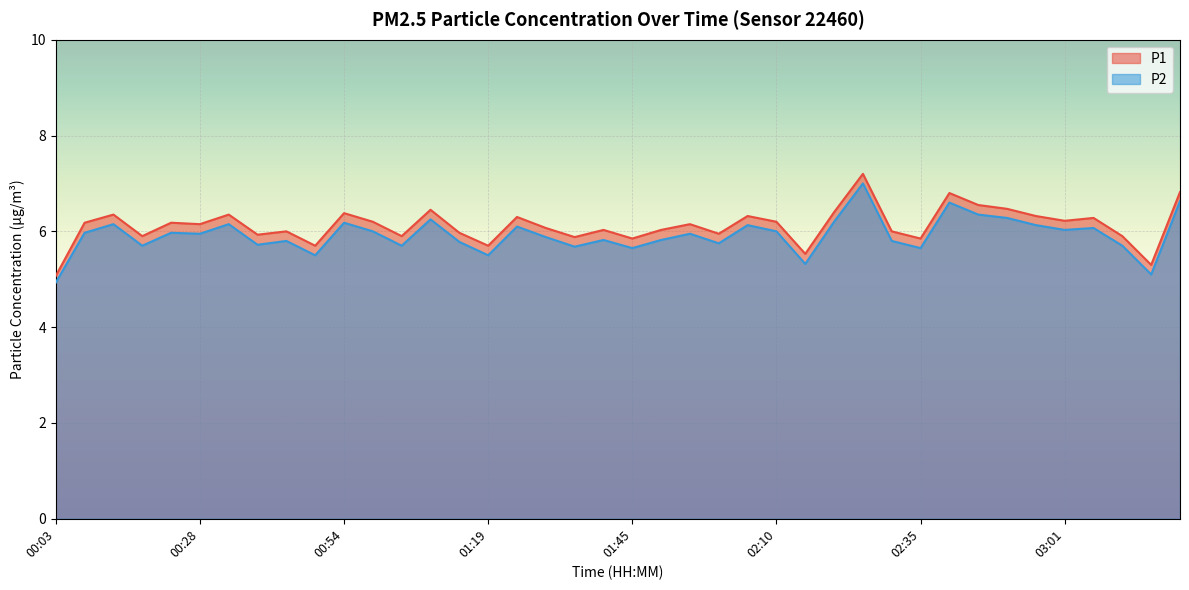

True or false: P1 and P2 cross at least once.

False